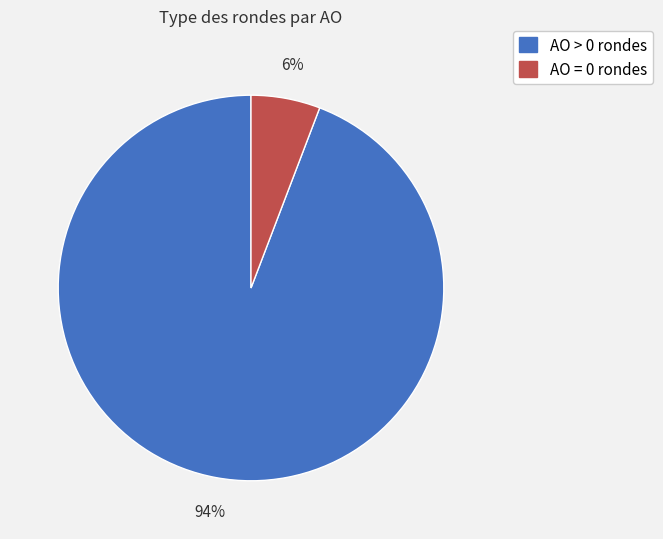

Does any single category account for the majority?

Yes